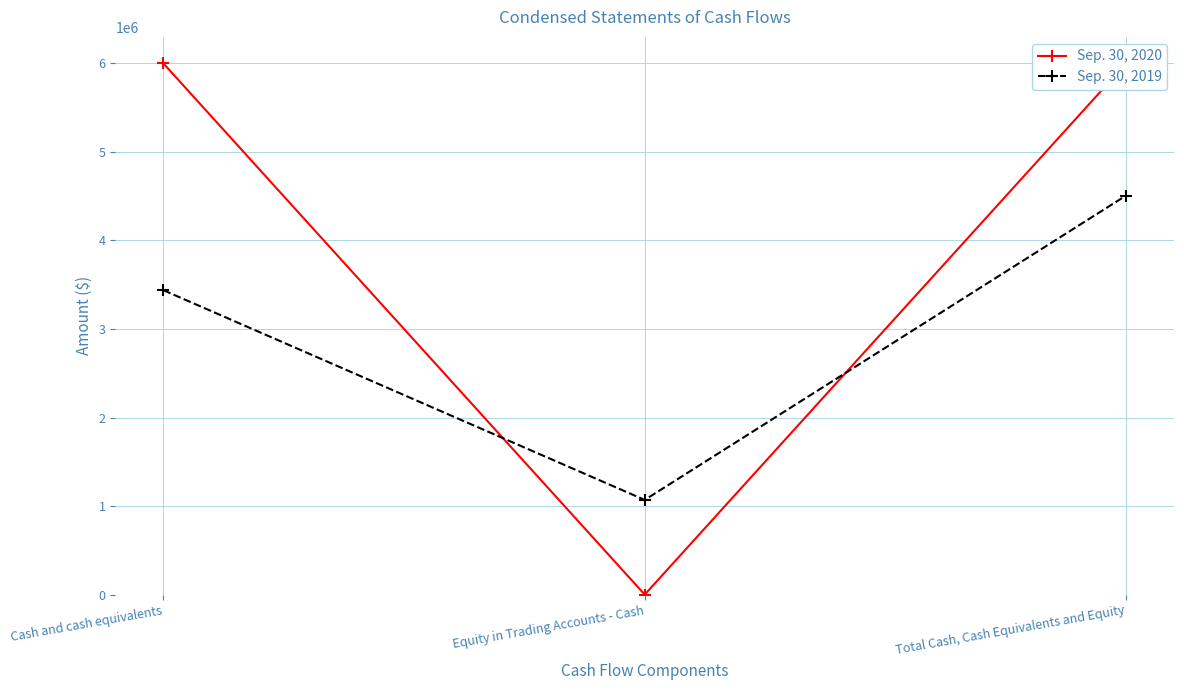

What position from the right is Total Cash, Cash Equivalents and Equity?

1